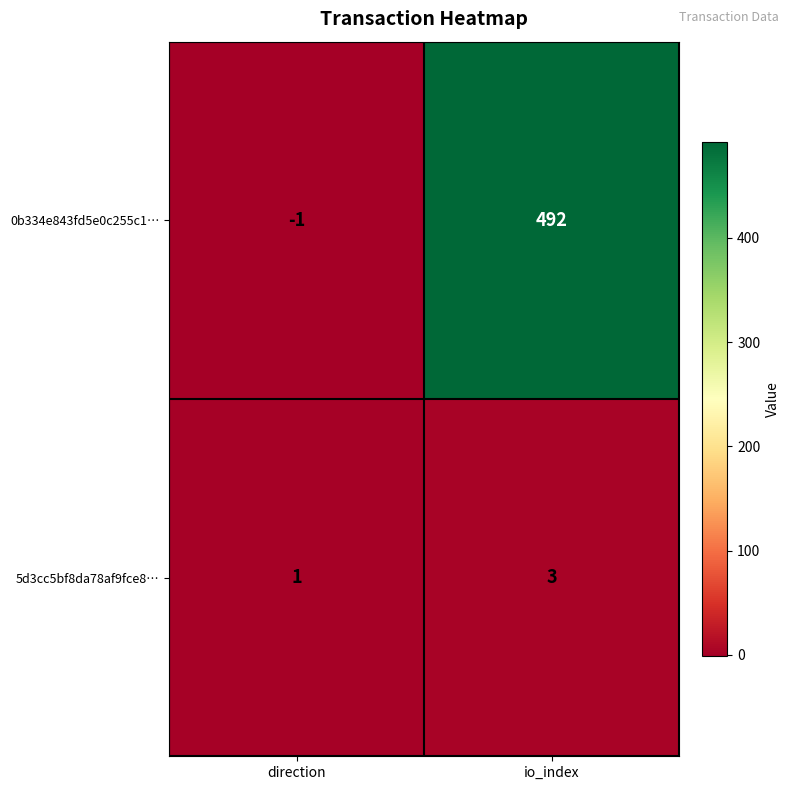

Rank the series at io_index from lowest to highest value.

5d3cc5bf8da78af9fce8…, 0b334e843fd5e0c255c1…